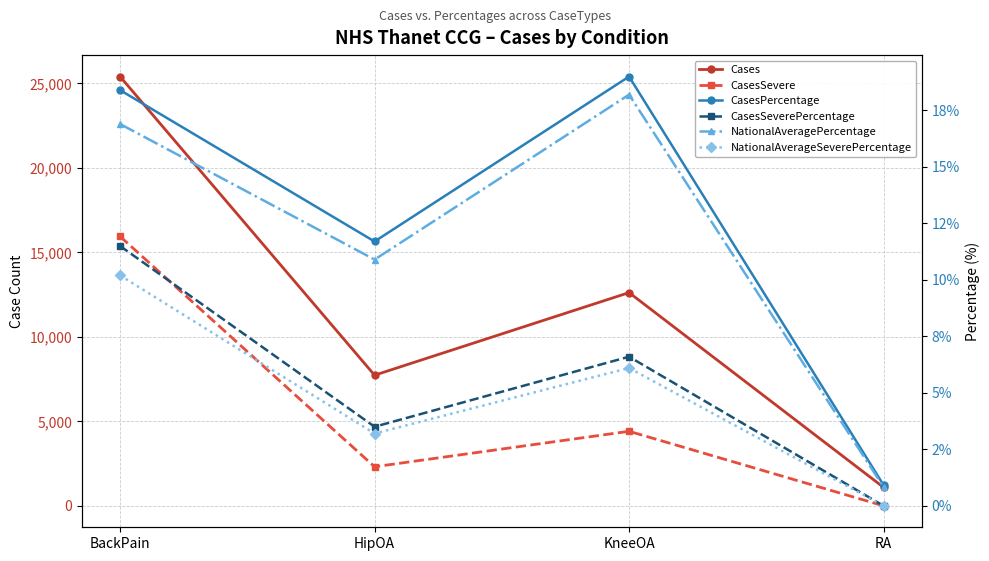

The CasesSevere series shows 2311.0 at HipOA. True or false?

True